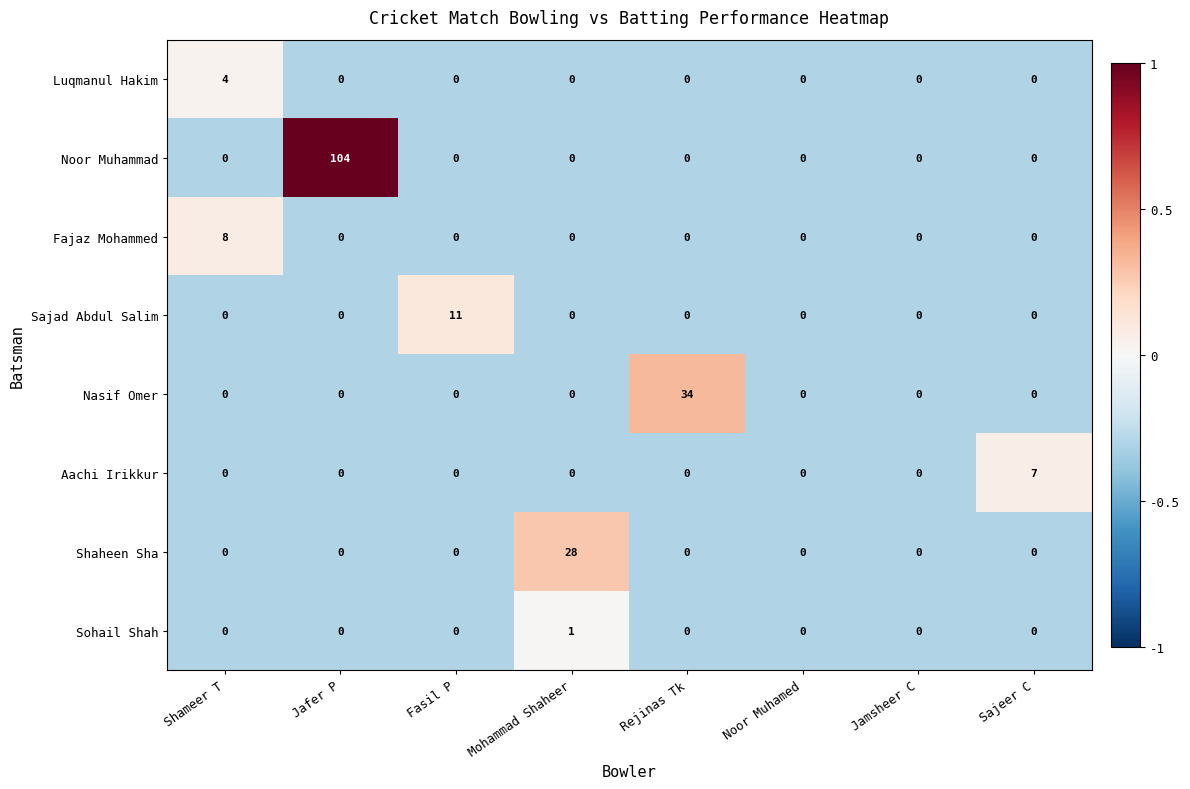

What is the spread (max minus min) of values at Mohammad Shaheer?

28